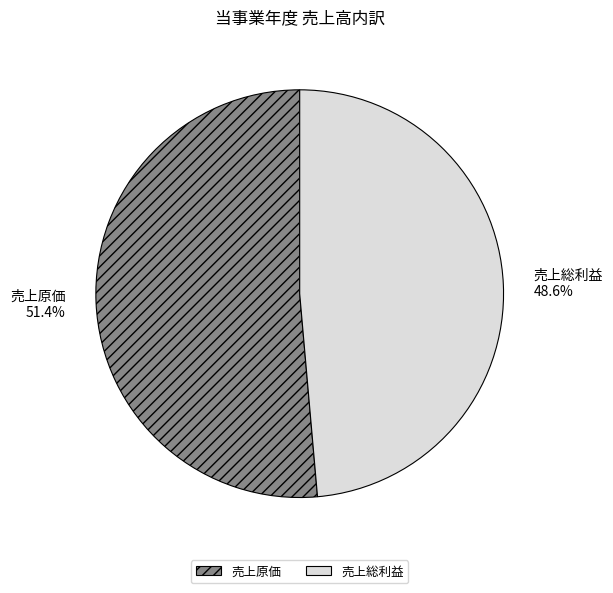

How many segments does this pie chart have?

2